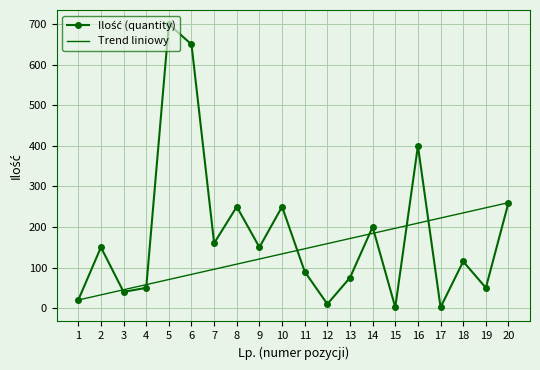

At which category is the sum across all series the highest?

5